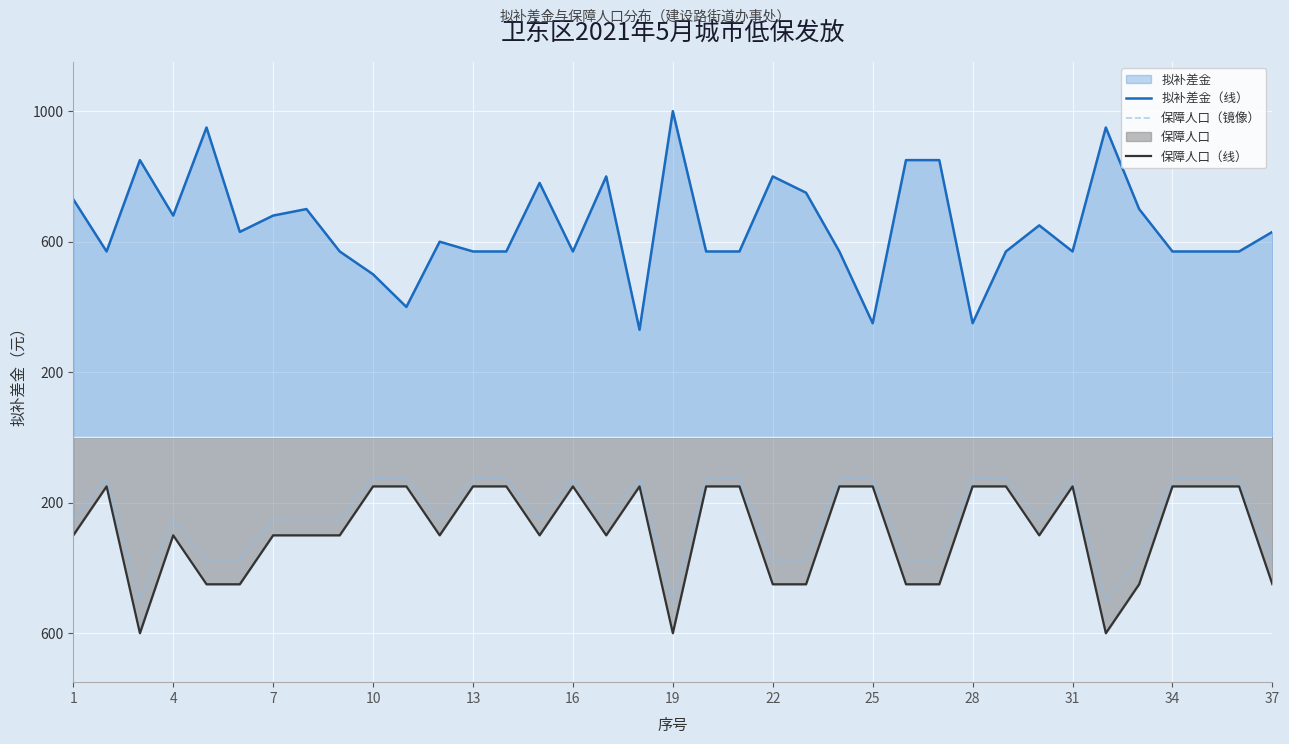

What is the maximum value shown in the chart?

1000